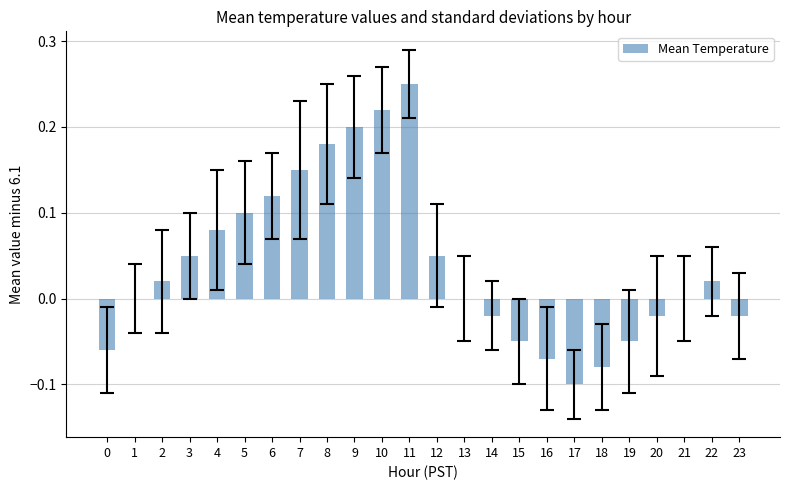

The chart shows a value of 0.3 at 8. True or false?

False